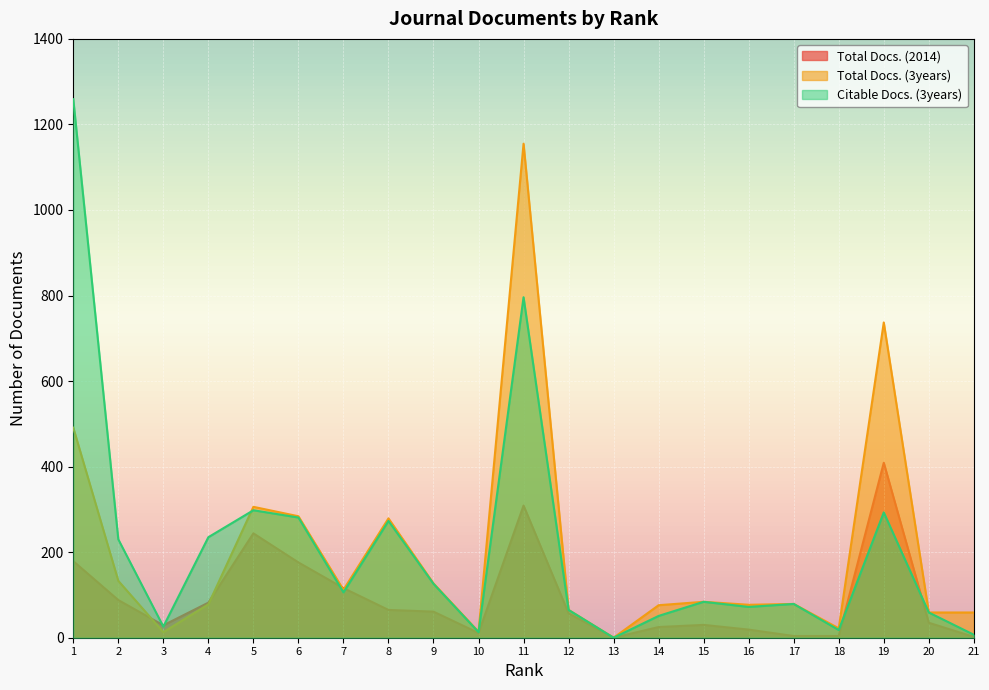

Where do Total Docs. (2014) and Citable Docs. (3years) first cross each other?

2 and 3